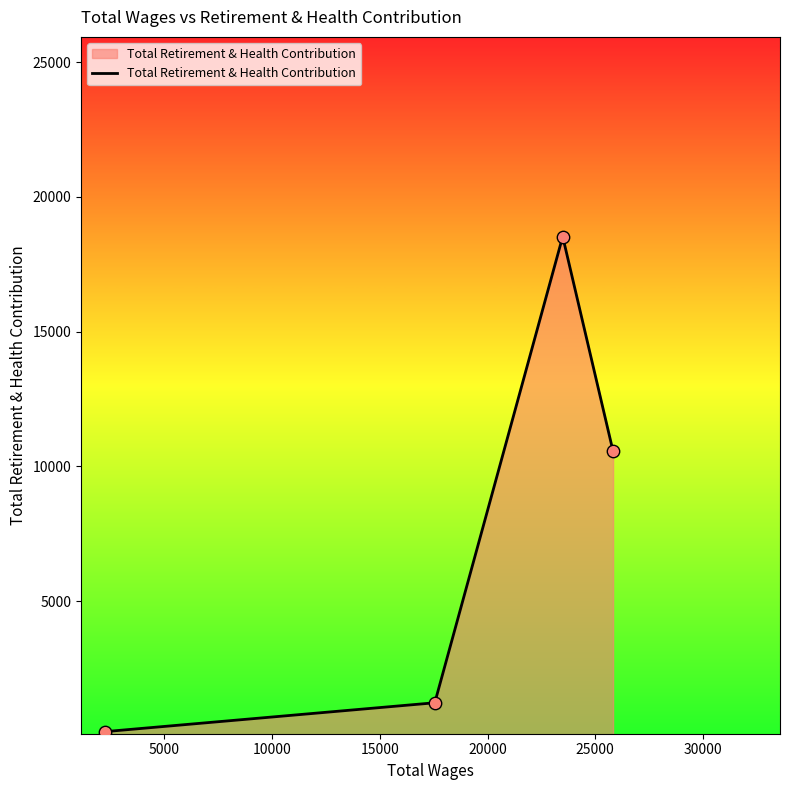

What is the maximum value shown in the chart?

18530